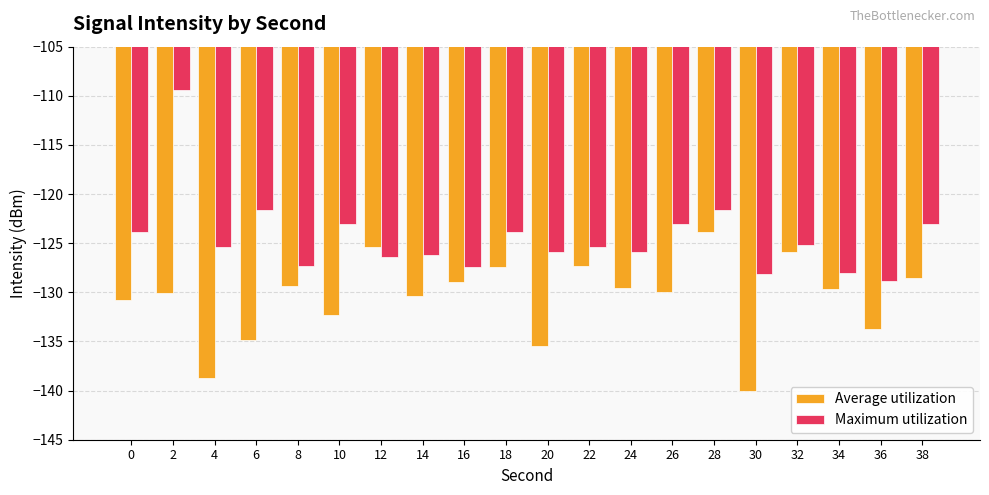

Which category has the highest value in the Maximum utilization series?

2